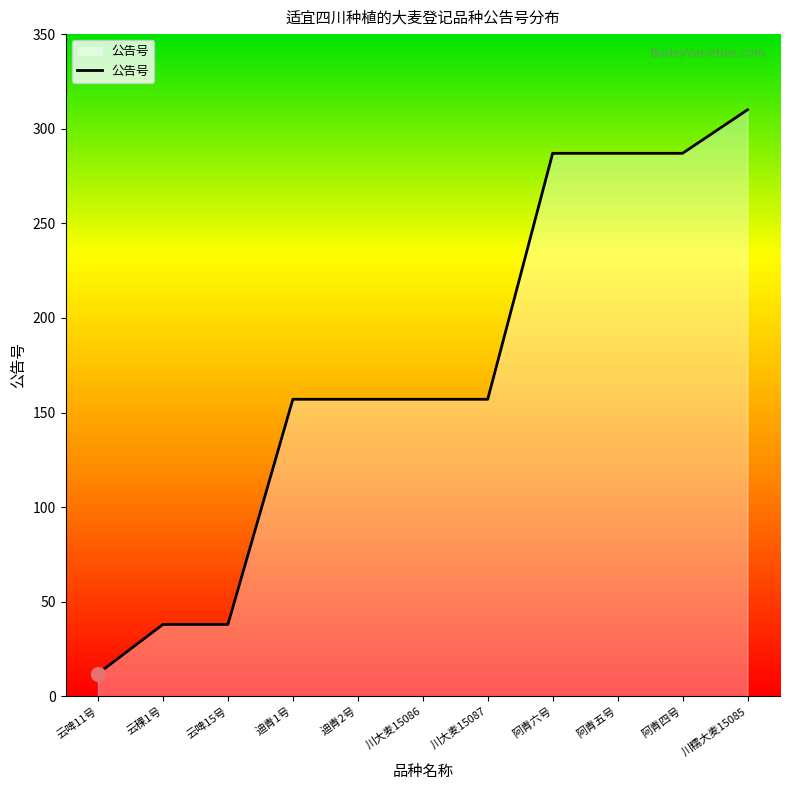

Which label corresponds to the largest value in the chart?

川糯大麦15085